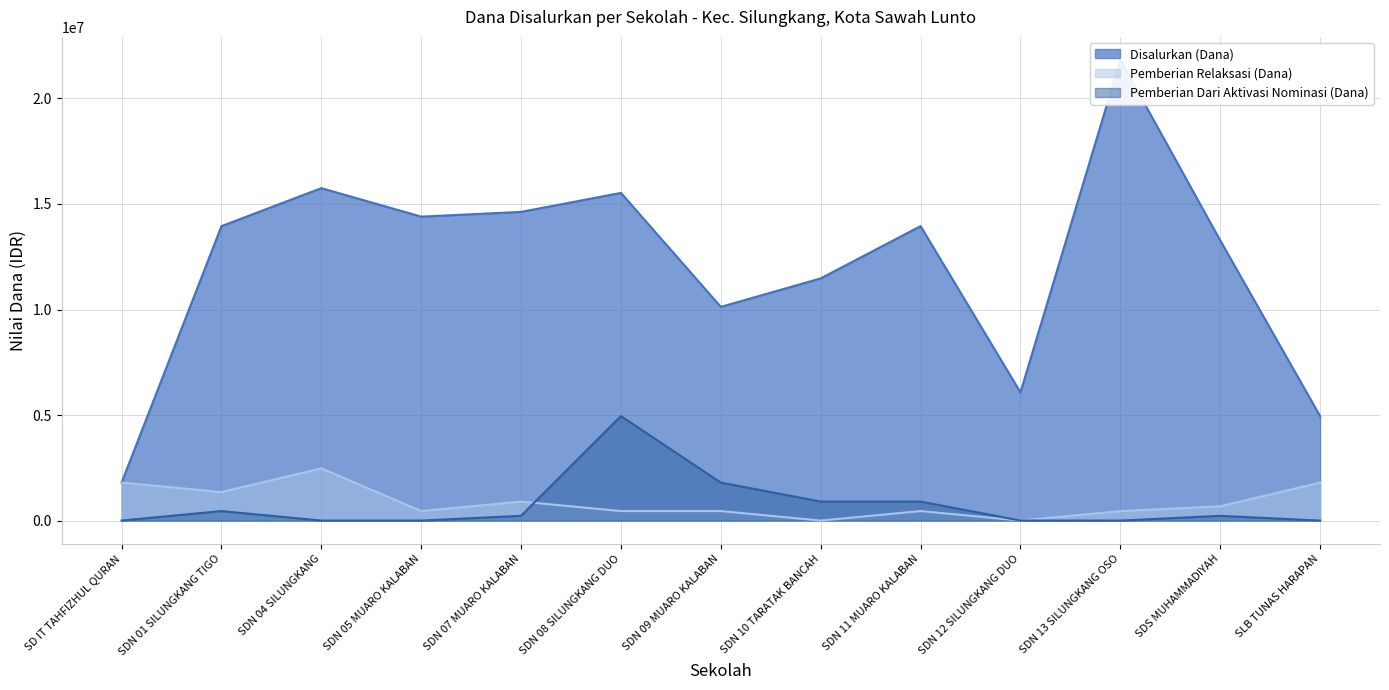

The value of Disalurkan (Dana) at SLB TUNAS HARAPAN is 7225423. True or false?

False